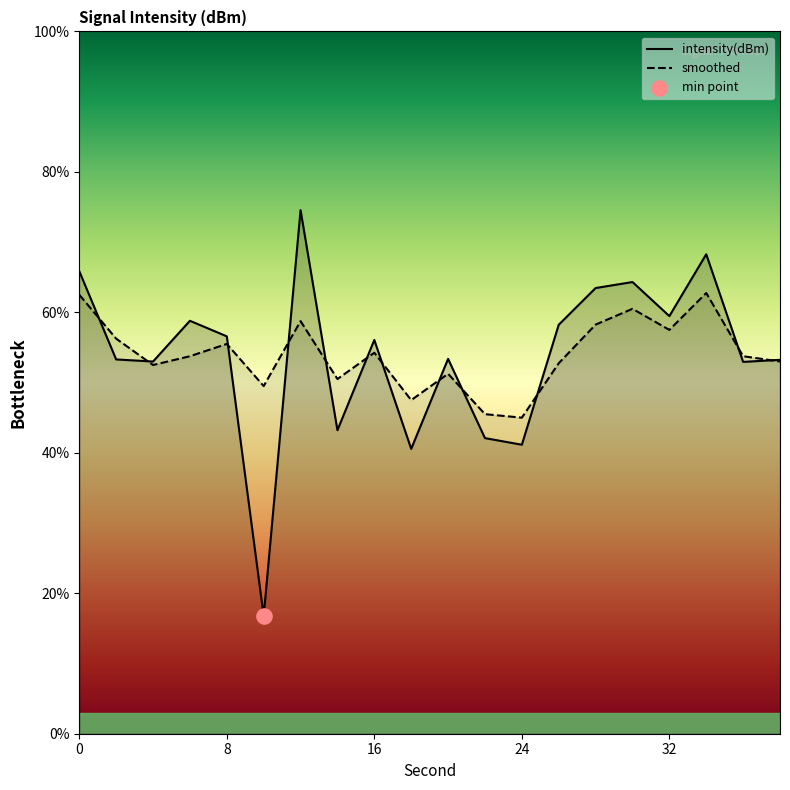

Which series has the widest spread of Y values?

intensity(dBm)